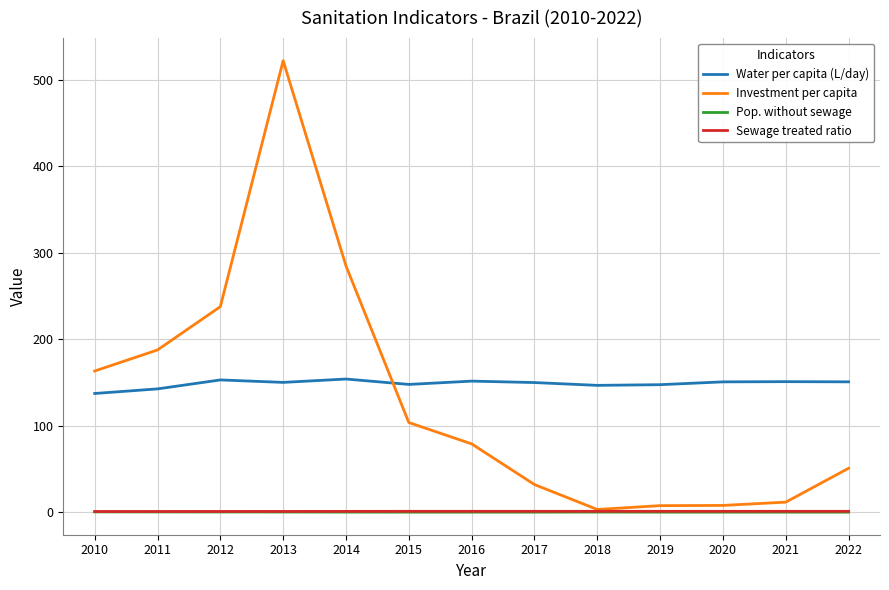

How many categories are shown in the chart?

13